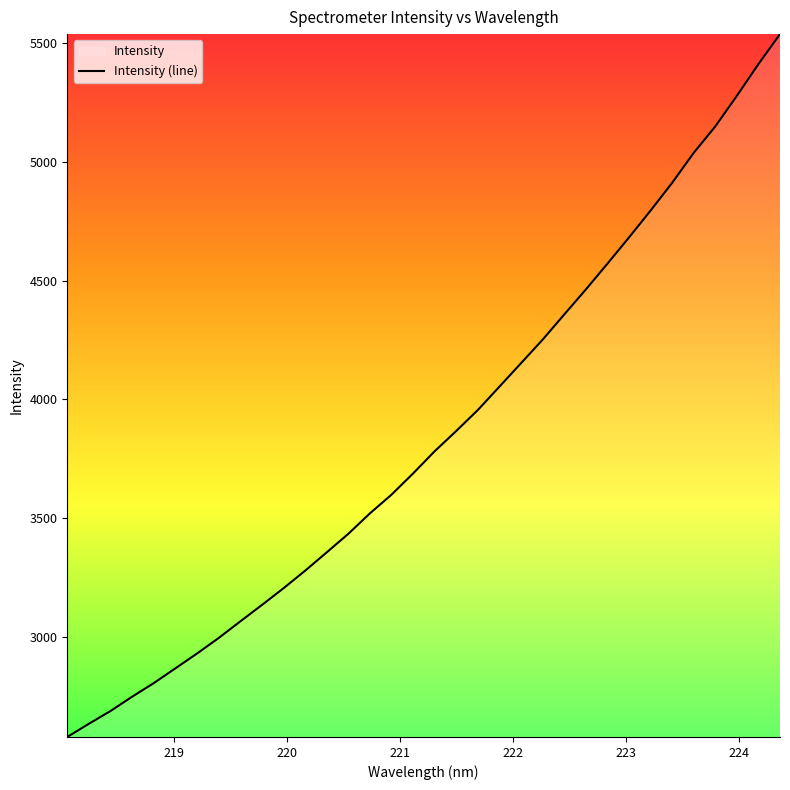

What is the minimum value shown in the chart?

2580.3